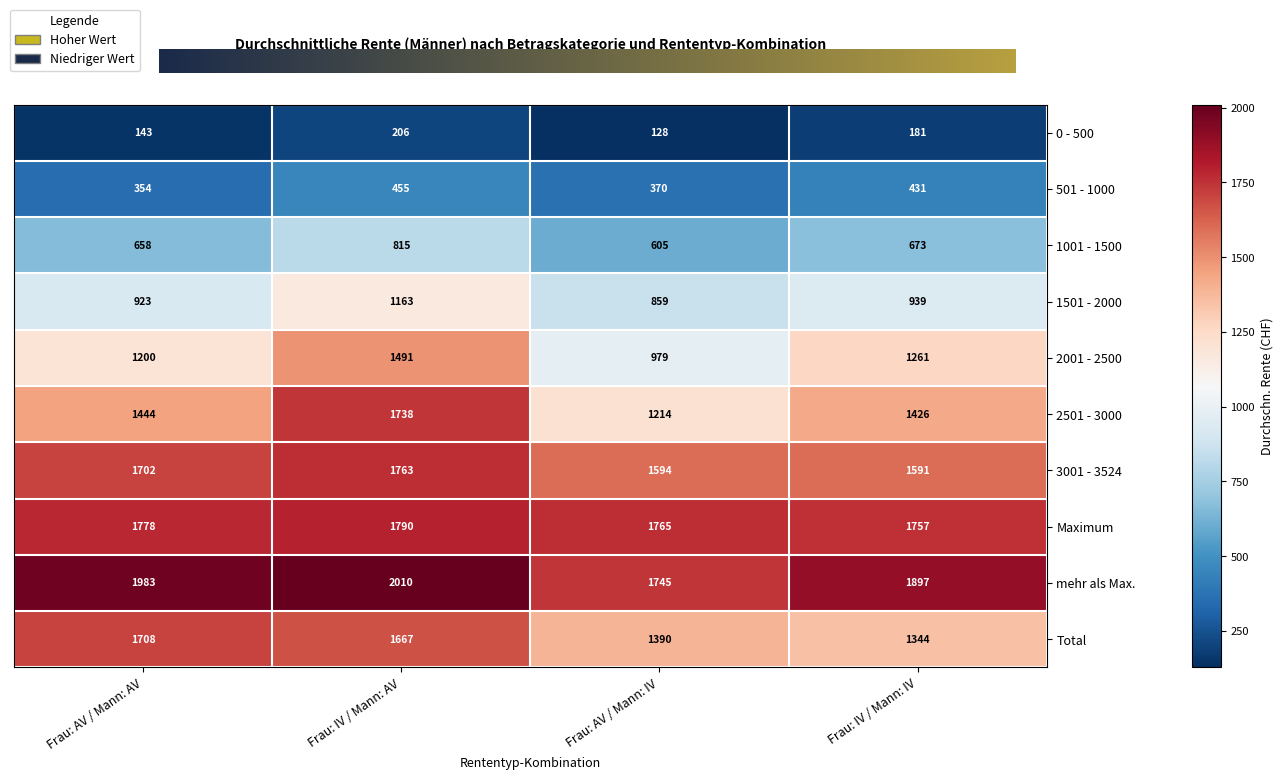

The 3001 - 3524 series shows 3002 at Frau: IV / Mann: AV. True or false?

False